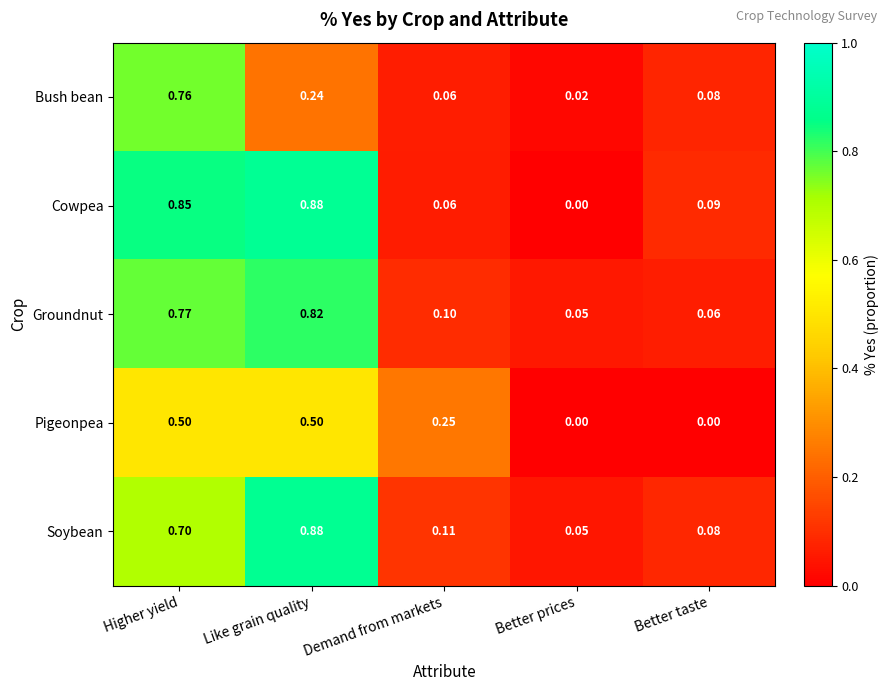

At how many categories does at least one series exceed 0?

5